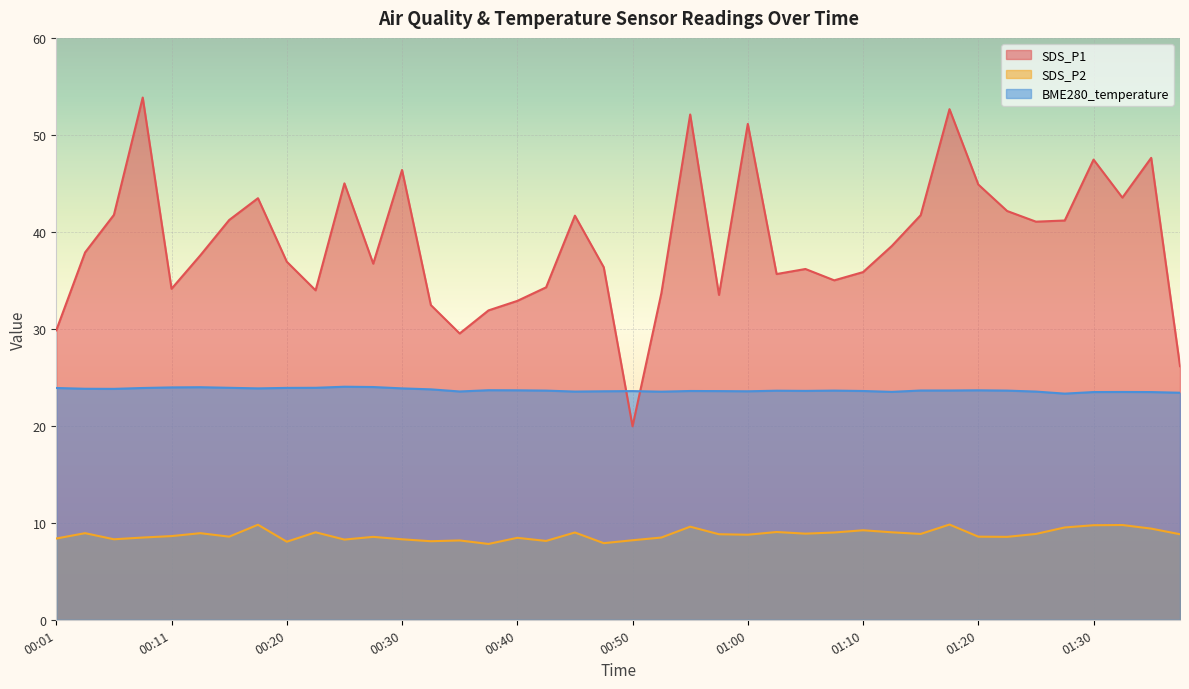

At which category does the chart reach its minimum across all series?

00:38